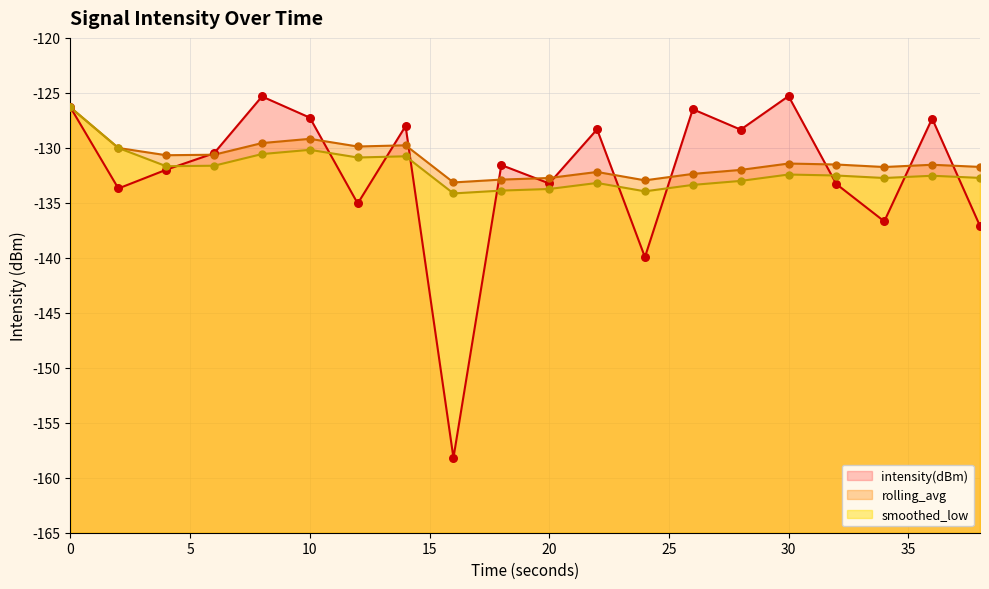

Is the value of rolling_avg at 4 greater than the value of intensity(dBm) at 28?

No